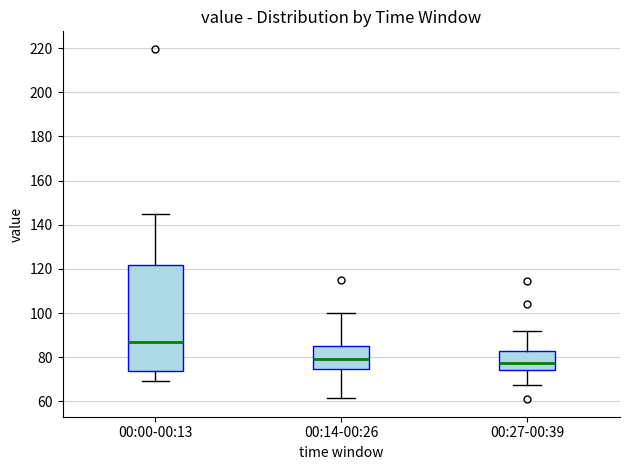

Which box is the tallest, from its lower edge to its upper edge?

00:00-00:13